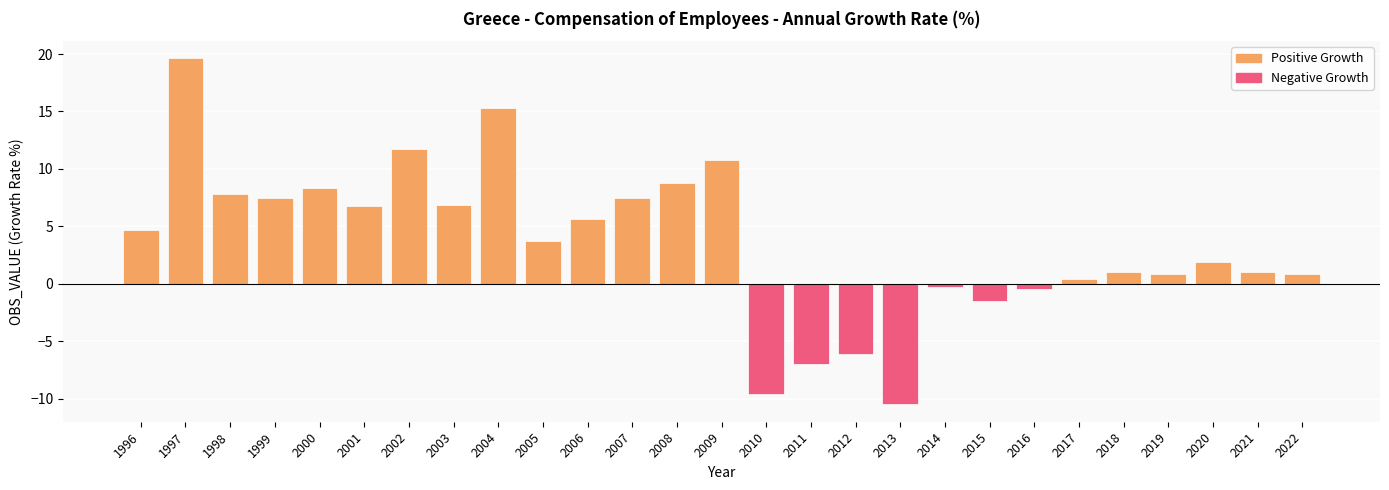

What value does the data have at 2017?

0.4